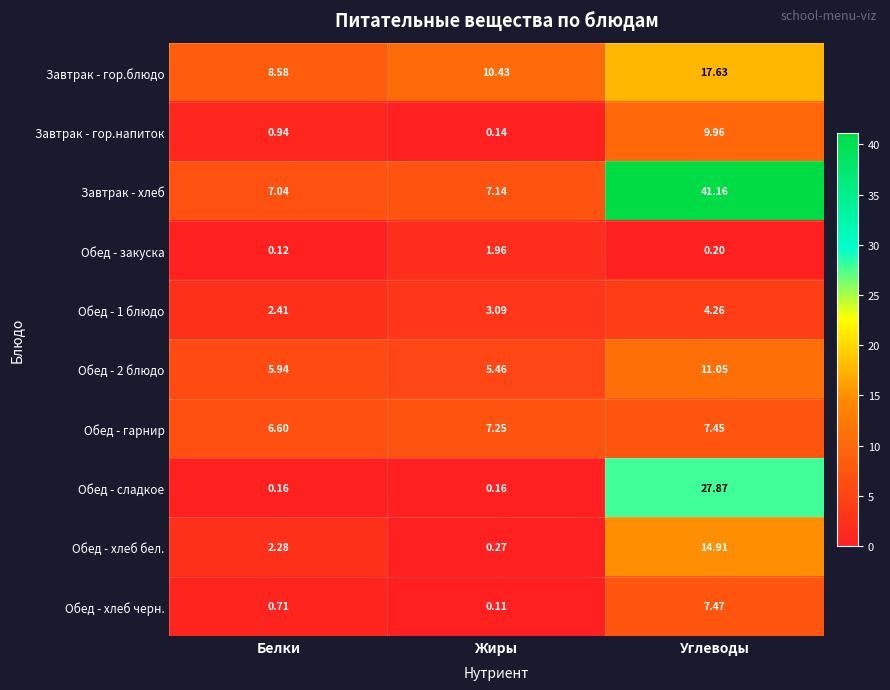

What is the maximum value shown in the chart?

41.2